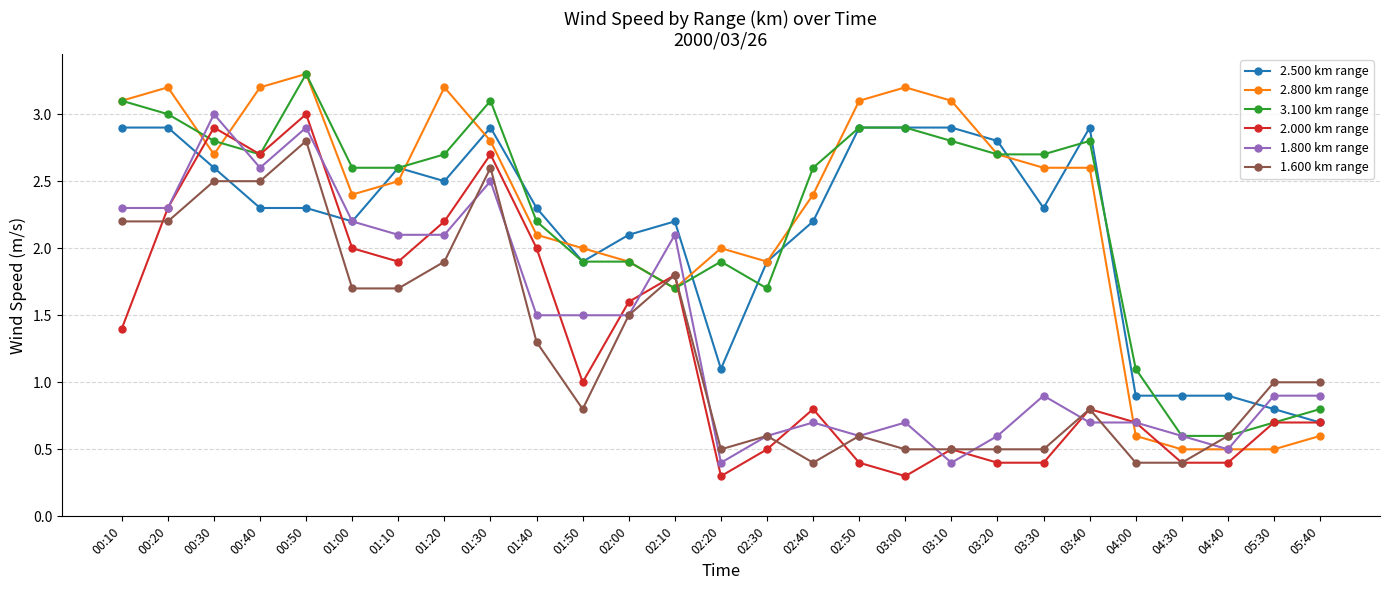

Is it true that 1.600 km range equals 1.0 at 02:10?

False